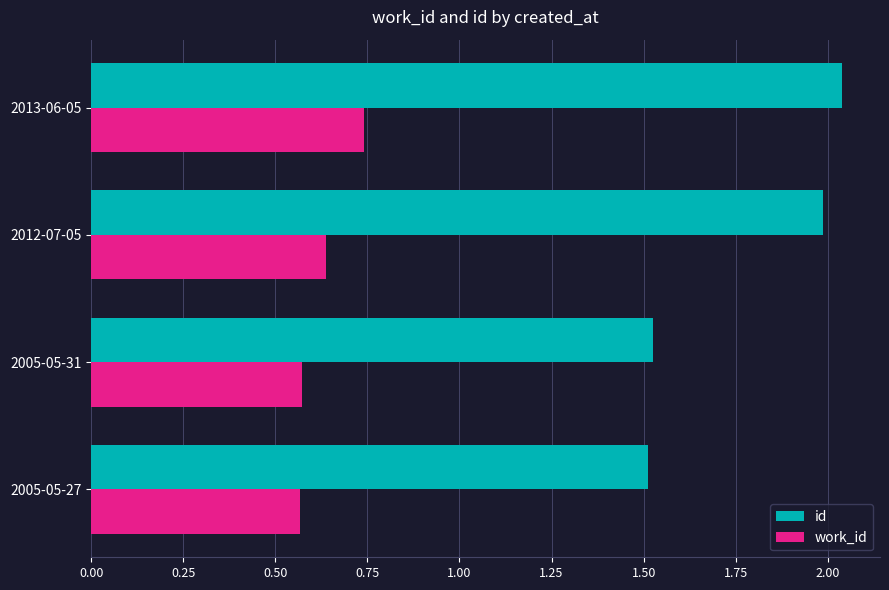

At how many categories does at least one series exceed 1?

4